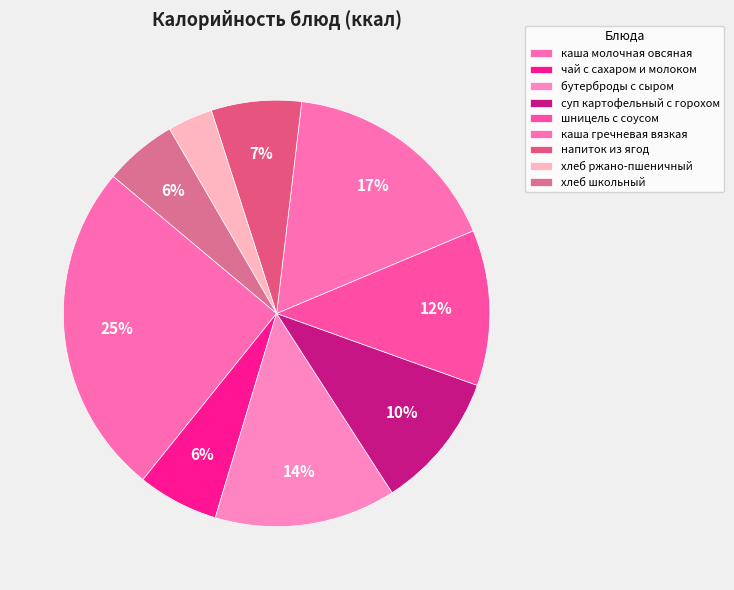

Which slice is the smallest?

хлеб ржано-пшеничный